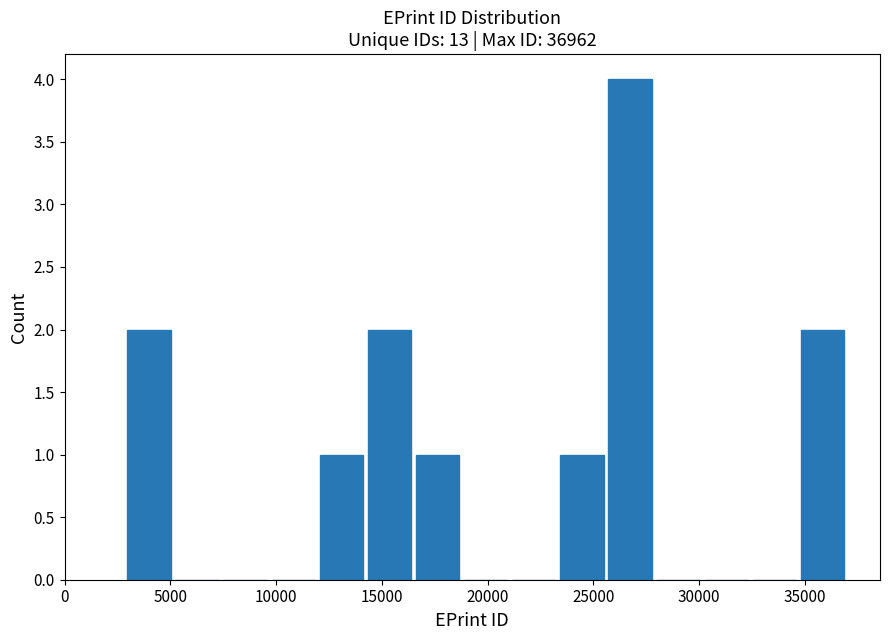

Reading left to right, list every bar in this chart as the range it spans on the x-axis followed by its height. Neither the bar edges nor the heights are printed on the chart, so give them approximately, as read against the axes.

3000 to 5000: 2
5000 to 7500: 0
7500 to 9500: 0
9500 to 12000: 0
12000 to 14000: 1
14000 to 16500: 2
16500 to 19000: 1
19000 to 21000: 0
21000 to 23500: 0
23500 to 25500: 1
25500 to 28000: 4
28000 to 30000: 0
30000 to 32500: 0
32500 to 34500: 0
34500 to 37000: 2